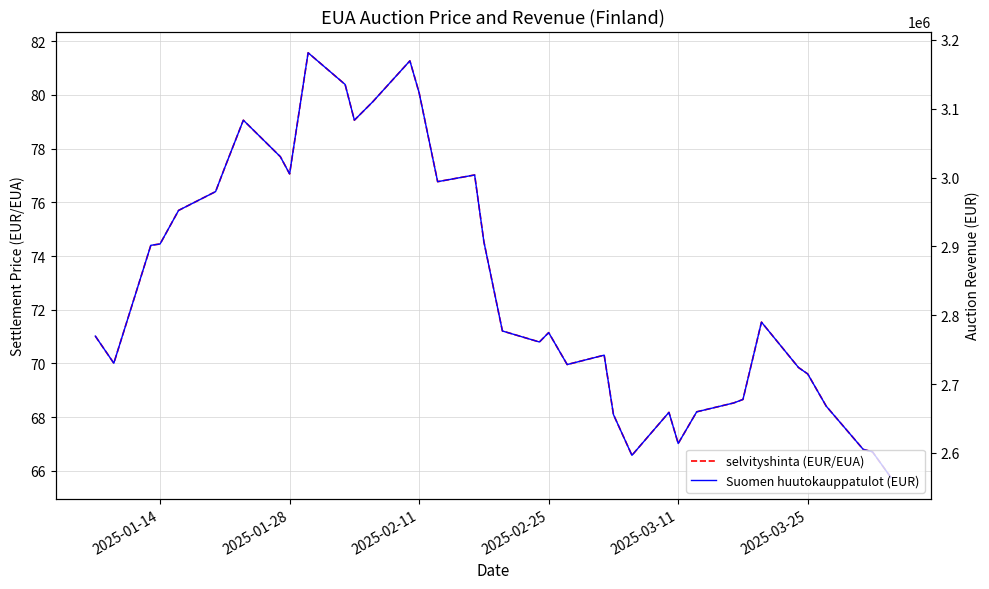

Does the chart display data point markers on the line(s)?

No